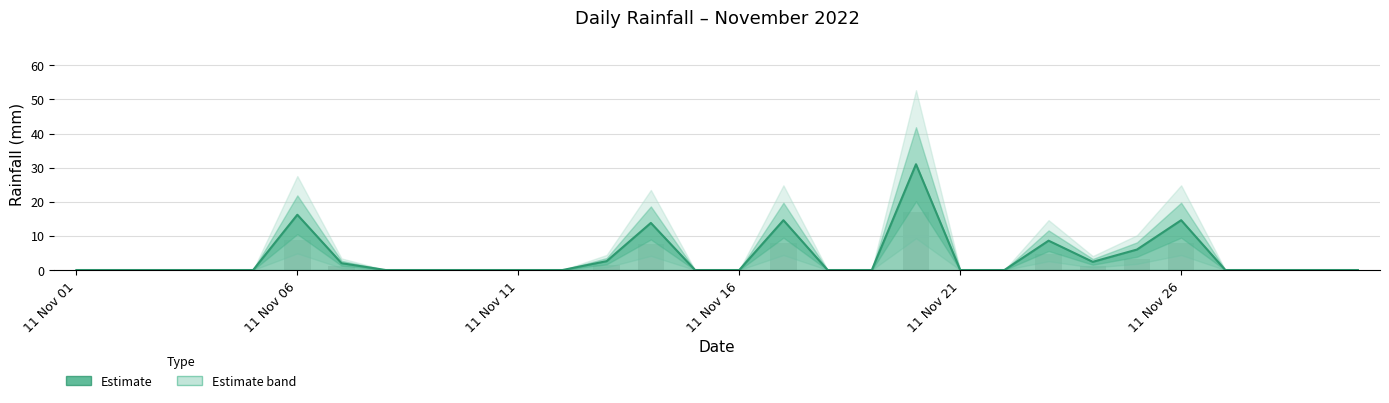

Rank the categories by value from highest to lowest.

2022-11-20, 2022-11-06, 2022-11-17, 2022-11-26, 2022-11-14, 2022-11-23, 2022-11-25, 2022-11-13, 2022-11-24, 2022-11-07, 2022-11-01, 2022-11-02, 2022-11-03, 2022-11-04, 2022-11-05, 2022-11-08, 2022-11-09, 2022-11-10, 2022-11-11, 2022-11-12, 2022-11-15, 2022-11-16, 2022-11-18, 2022-11-19, 2022-11-21, 2022-11-22, 2022-11-27, 2022-11-28, 2022-11-29, 2022-11-30